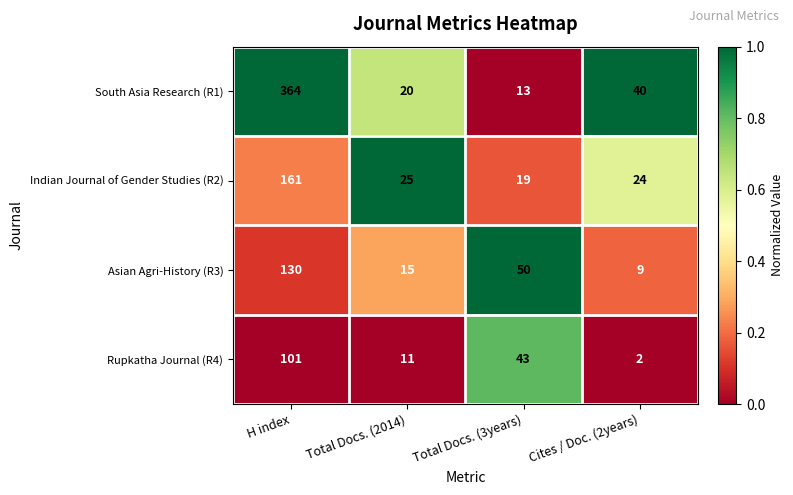

What is the sum of the Asian Agri-History (R3) values at Total Docs. (2014) and Total Docs. (3years)?

65